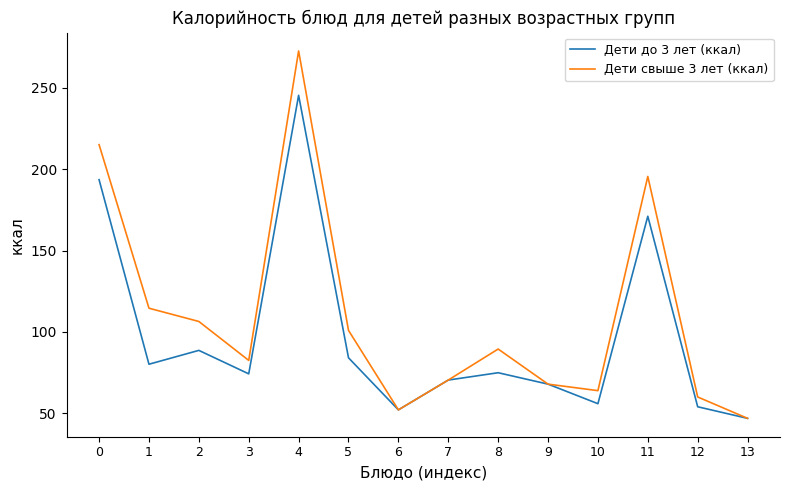

What are all the series names shown in the legend?

Дети до 3 лет (ккал), Дети свыше 3 лет (ккал)